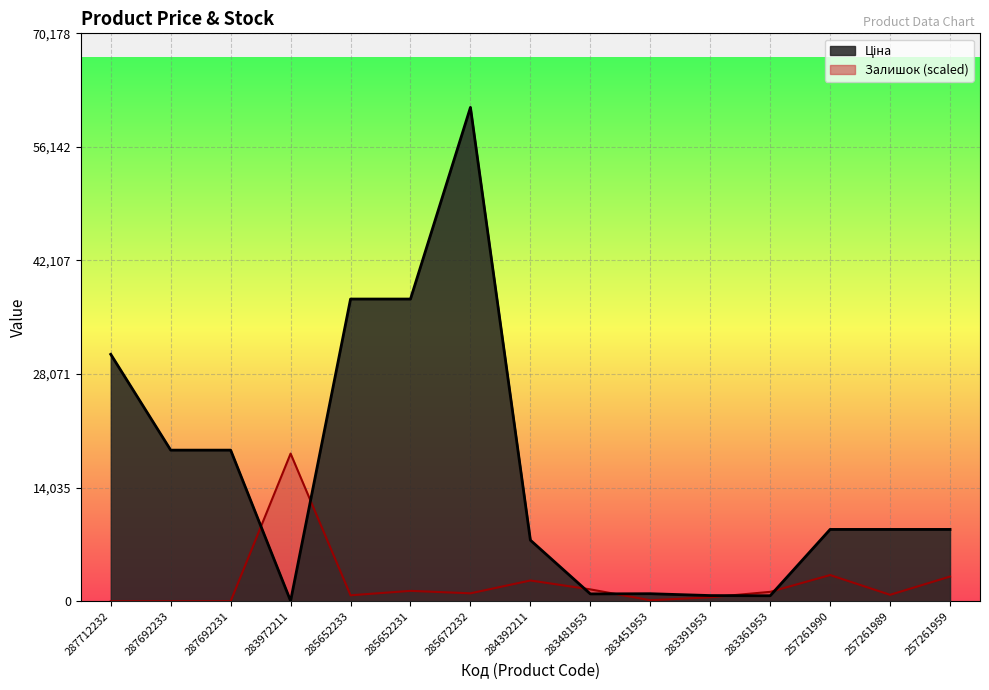

Between which two adjacent categories do Залишок and Ціна first intersect?

287692231 and 283972211